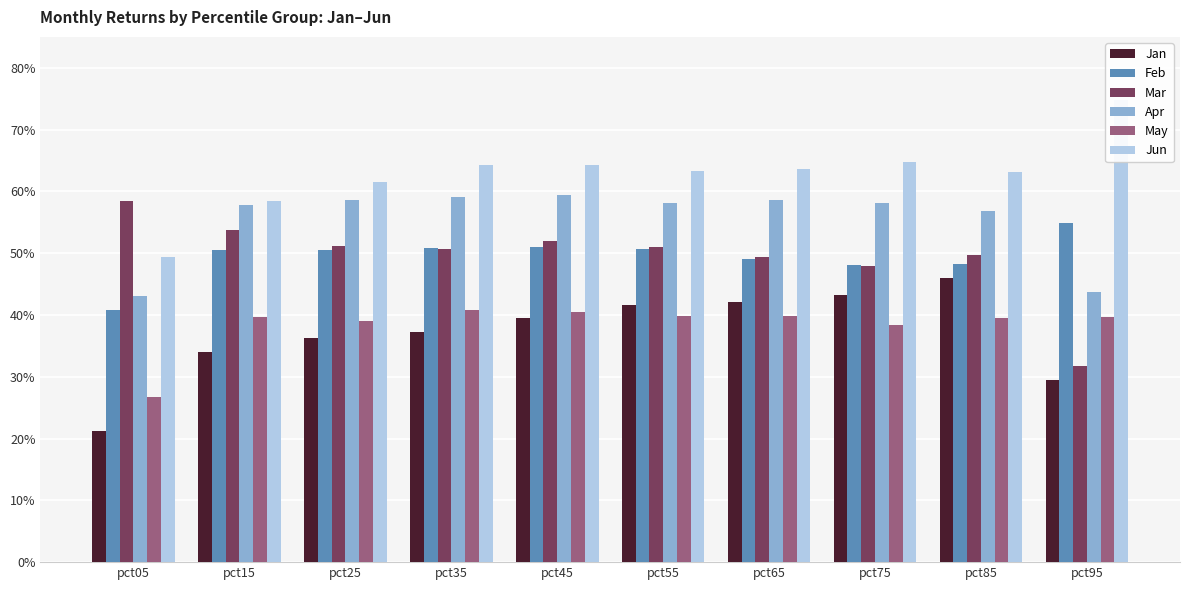

What is the sum of all Mar values?

5.0